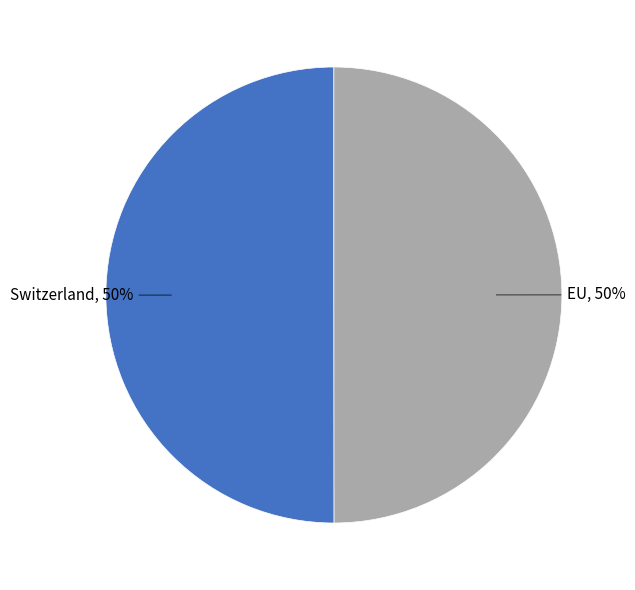

To the nearest percent, what portion does Switzerland represent?

50%